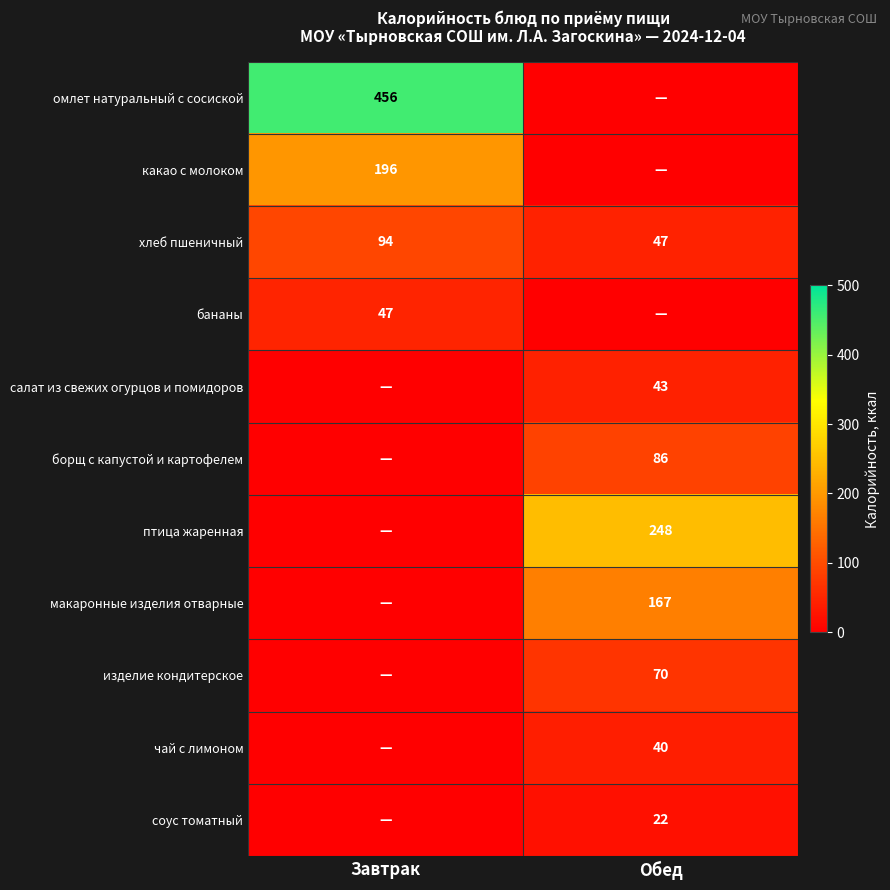

What is the sum of all хлеб пшеничный values?

141